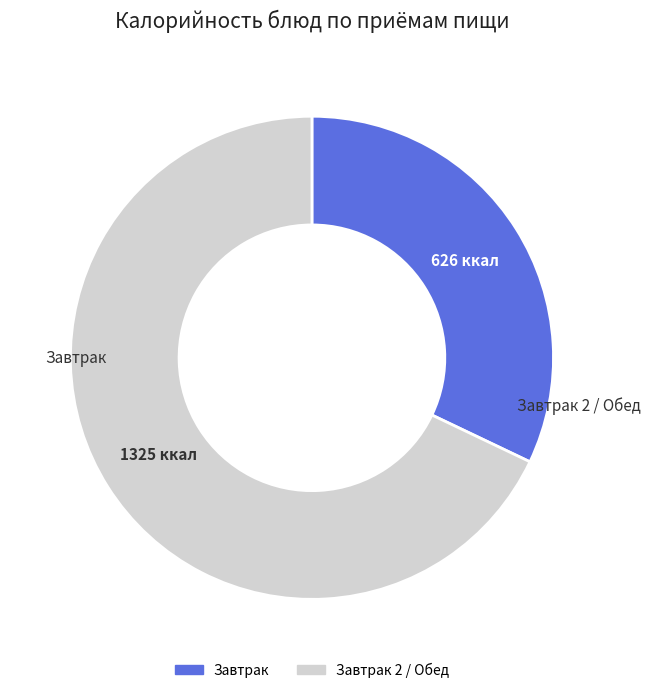

Is there any slice that represents more than half of the pie?

Yes